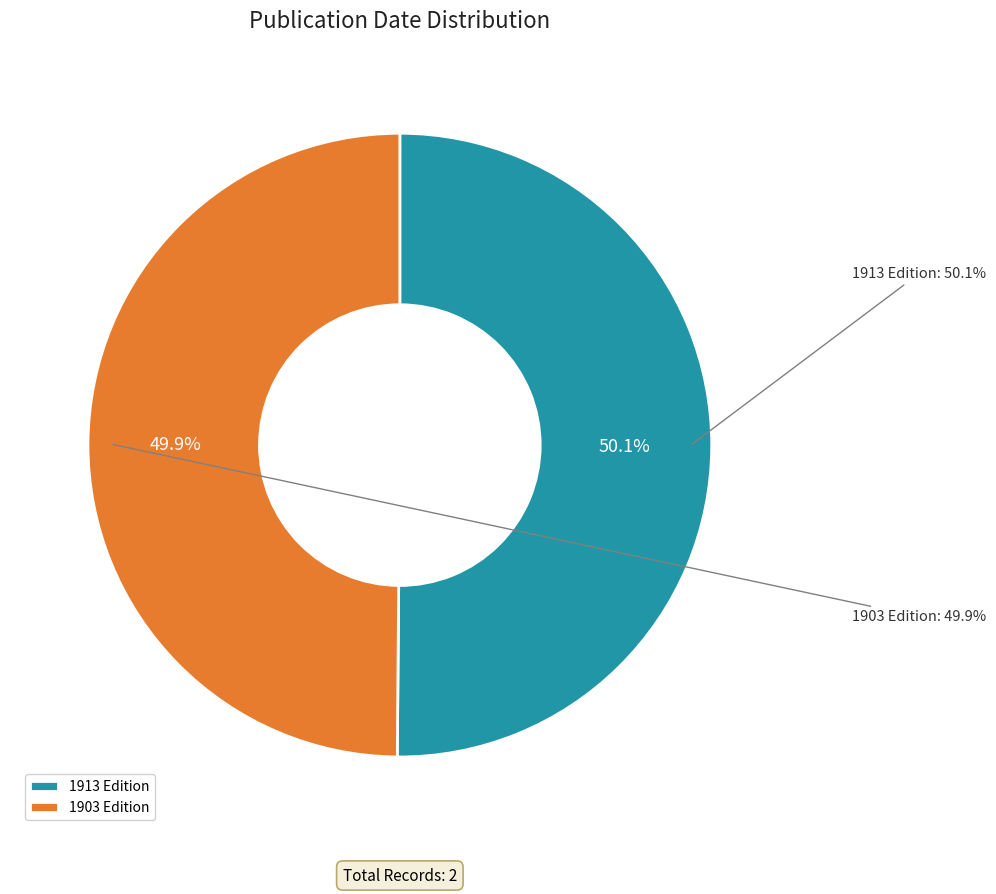

What percentage is the Flora of the southeastern United States (1913) slice, to the nearest percent?

50%